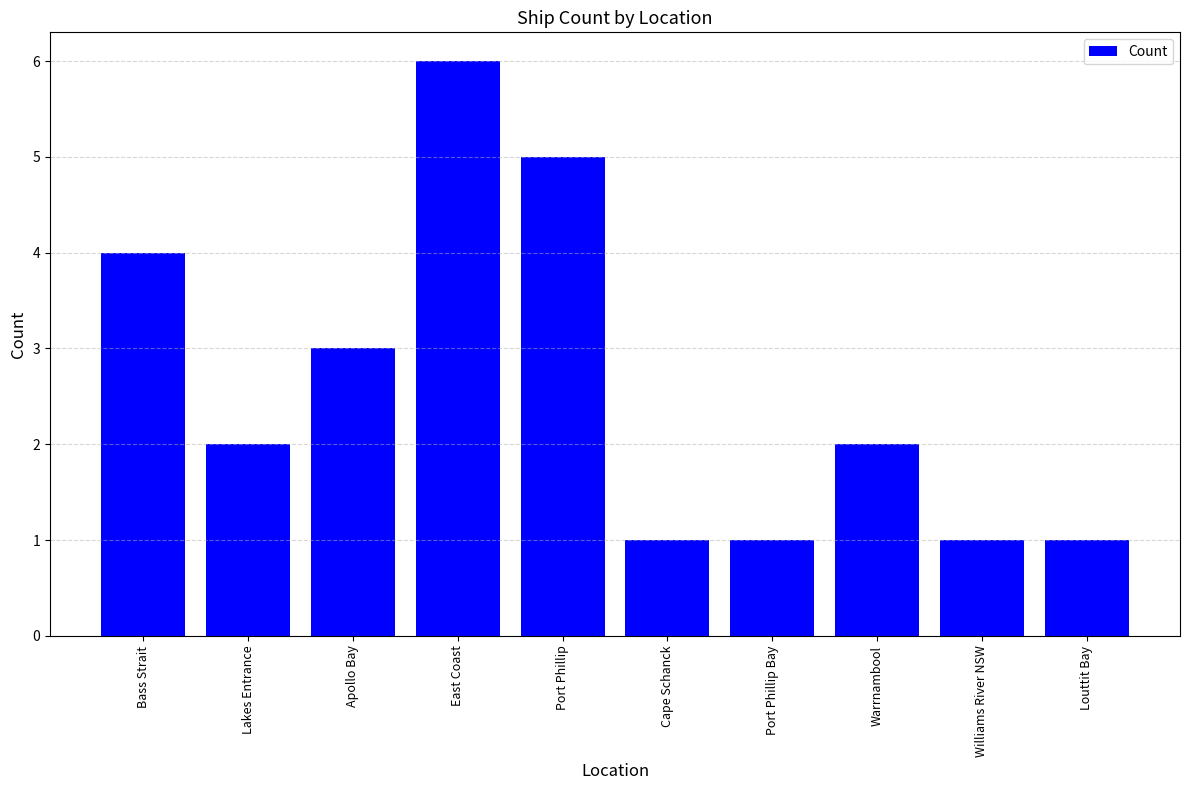

What is the change in value from Bass Strait to Louttit Bay?

-3